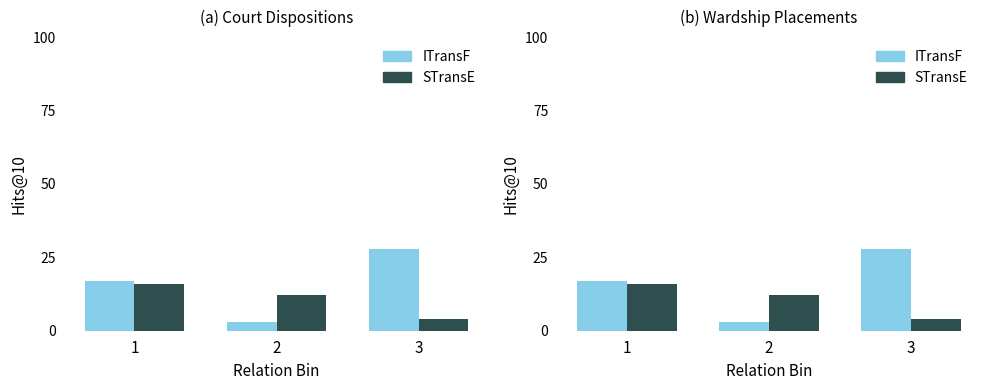

What is the maximum value for STransE?

16